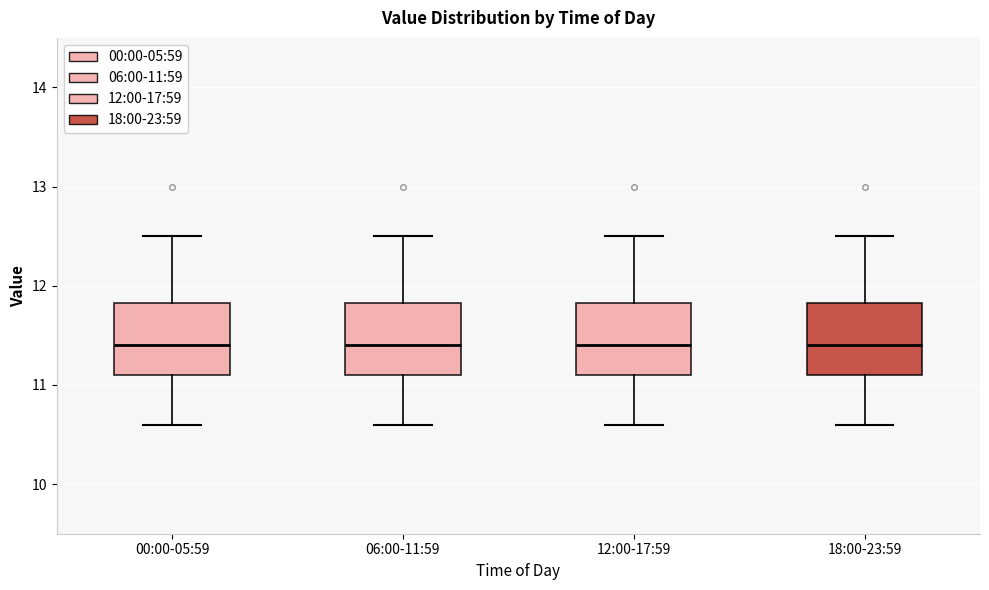

Reading left to right, read every box against the y-axis: the position of its median line, the range the box covers, and the ends of its whiskers. The values are not printed on the chart, so give them approximately, as read against the axis.

00:00-05:59: median 11.4, box 11.1 to 11.8, whiskers 10.6 to 12.5
06:00-11:59: median 11.4, box 11.1 to 11.8, whiskers 10.6 to 12.5
12:00-17:59: median 11.4, box 11.1 to 11.8, whiskers 10.6 to 12.5
18:00-23:59: median 11.4, box 11.1 to 11.8, whiskers 10.6 to 12.5